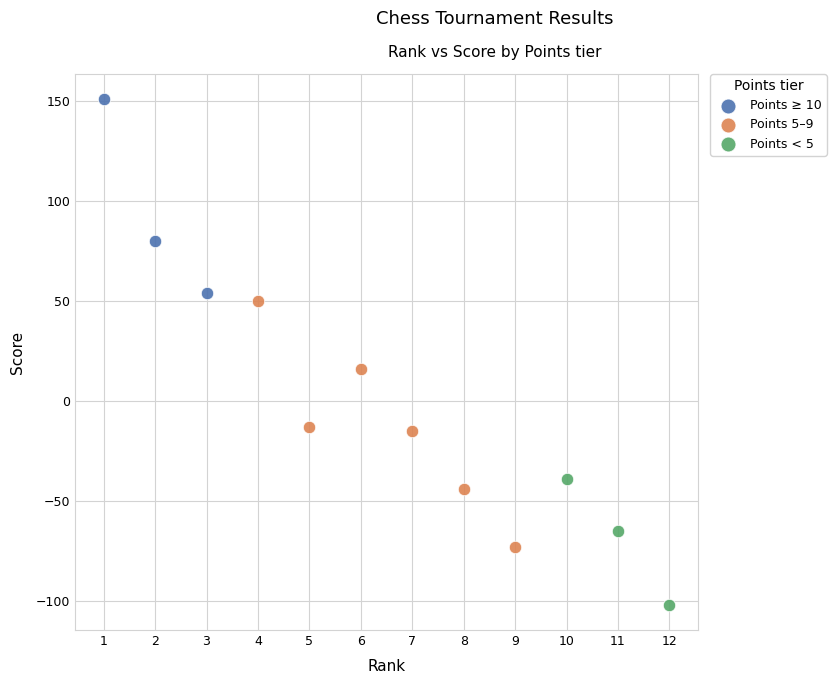

What are all the series names shown in the legend?

Points ≥ 10, Points 5–9, Points < 5